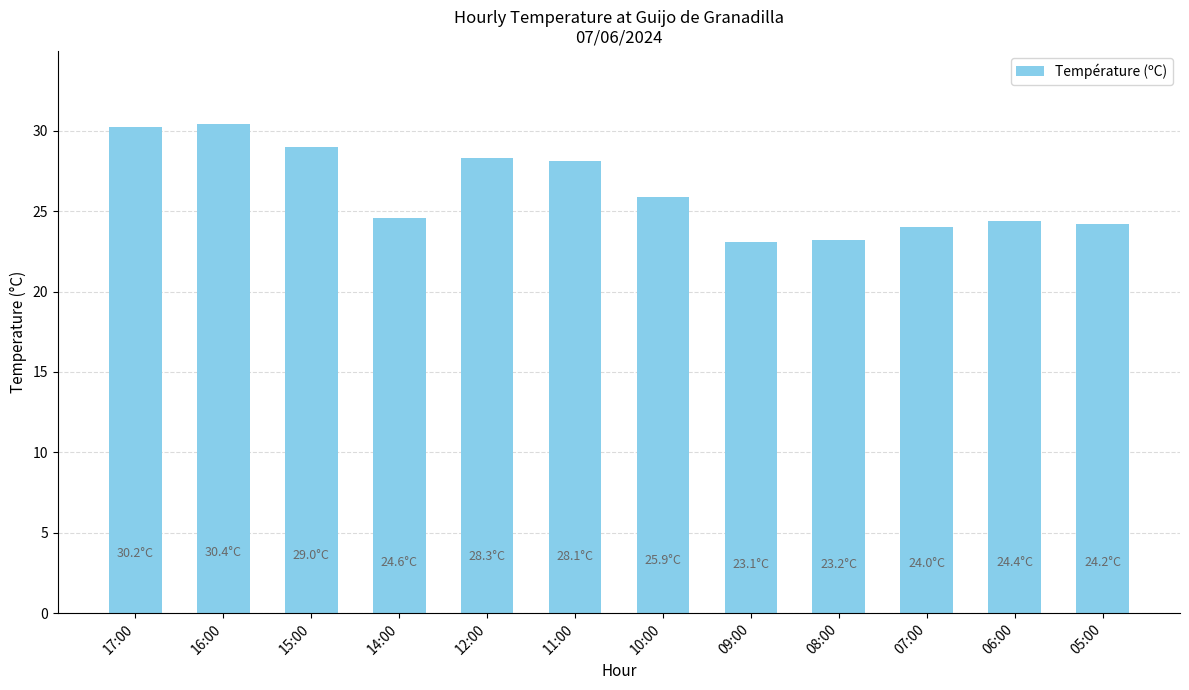

What is the difference between the maximum and second lowest values?

7.2